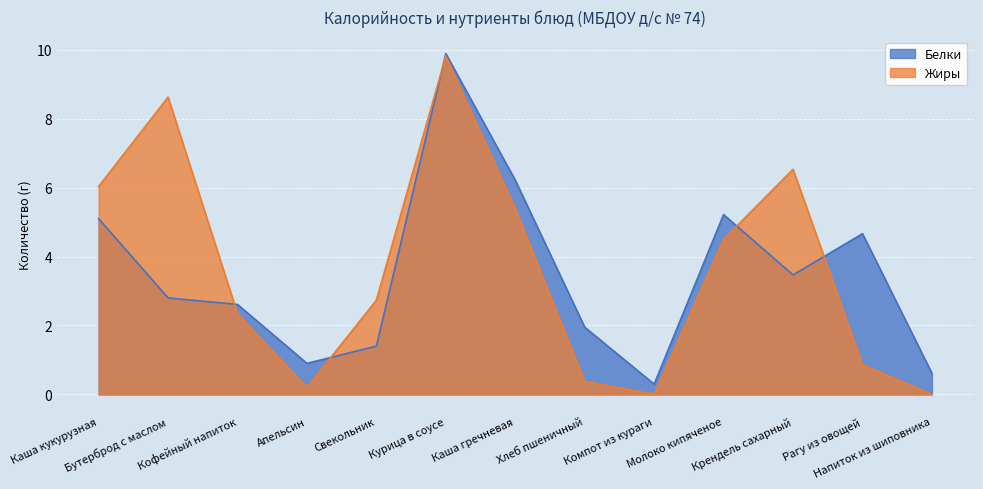

List the series in order of their overall mean, highest first.

Жиры, Белки